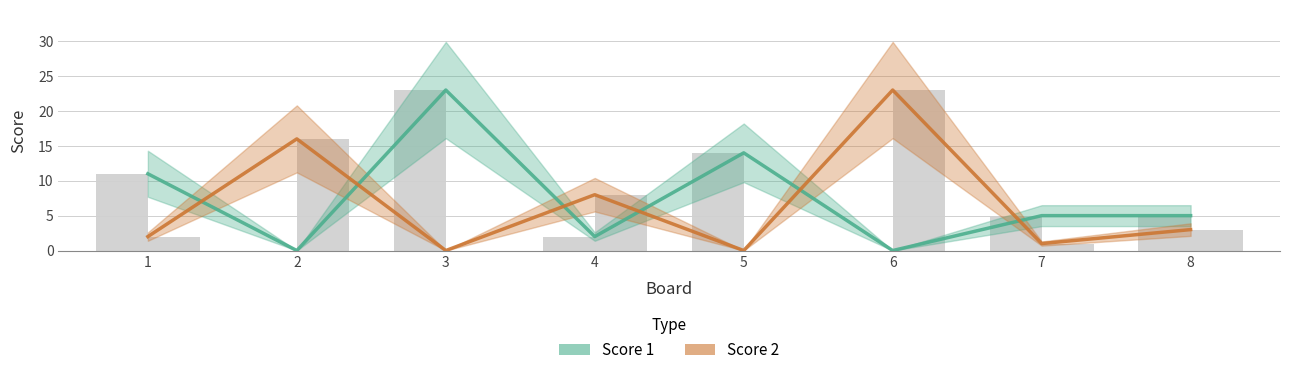

Reading left to right, what are all the values shown in this chart?

Score 1: 1=11	2=0	3=23	4=2	5=14	6=0	7=5	8=5
Score 2: 1=2	2=16	3=0	4=8	5=0	6=23	7=1	8=3